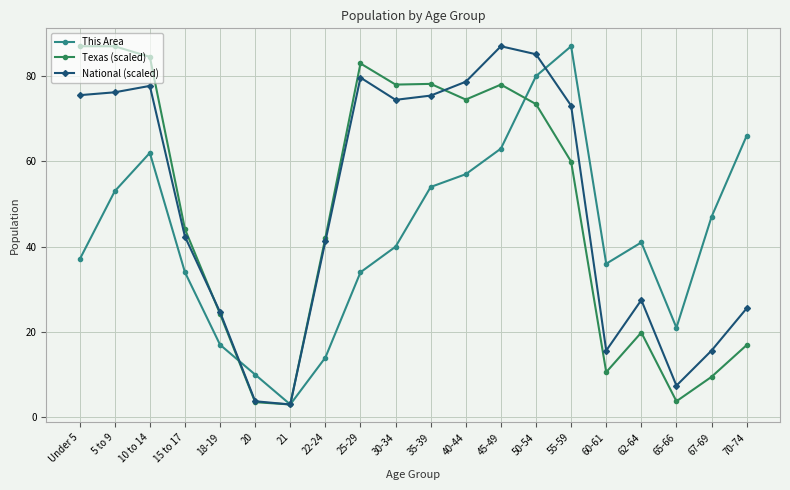

What is the smallest value displayed?

3.0